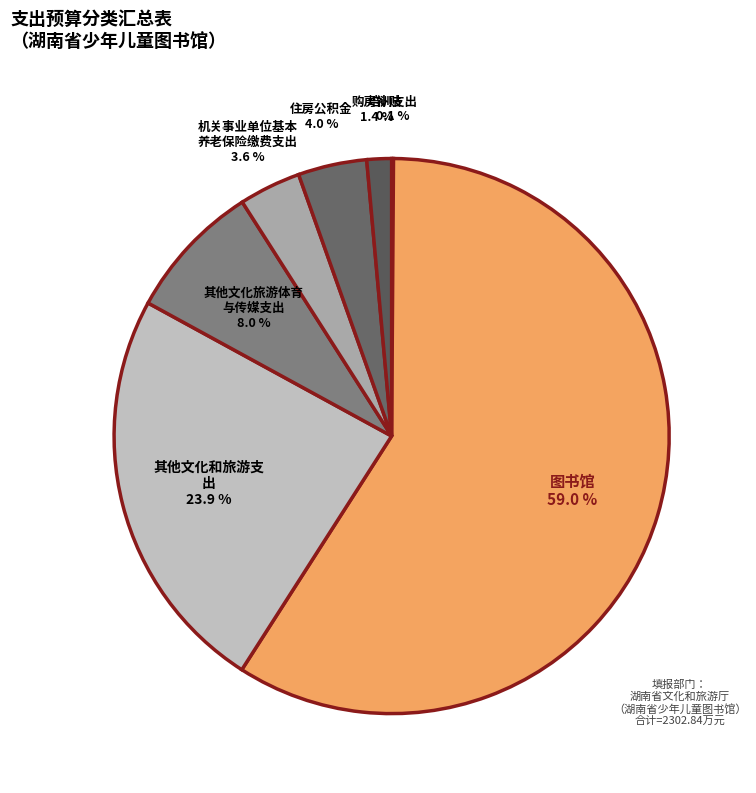

Does any single category account for the majority?

Yes